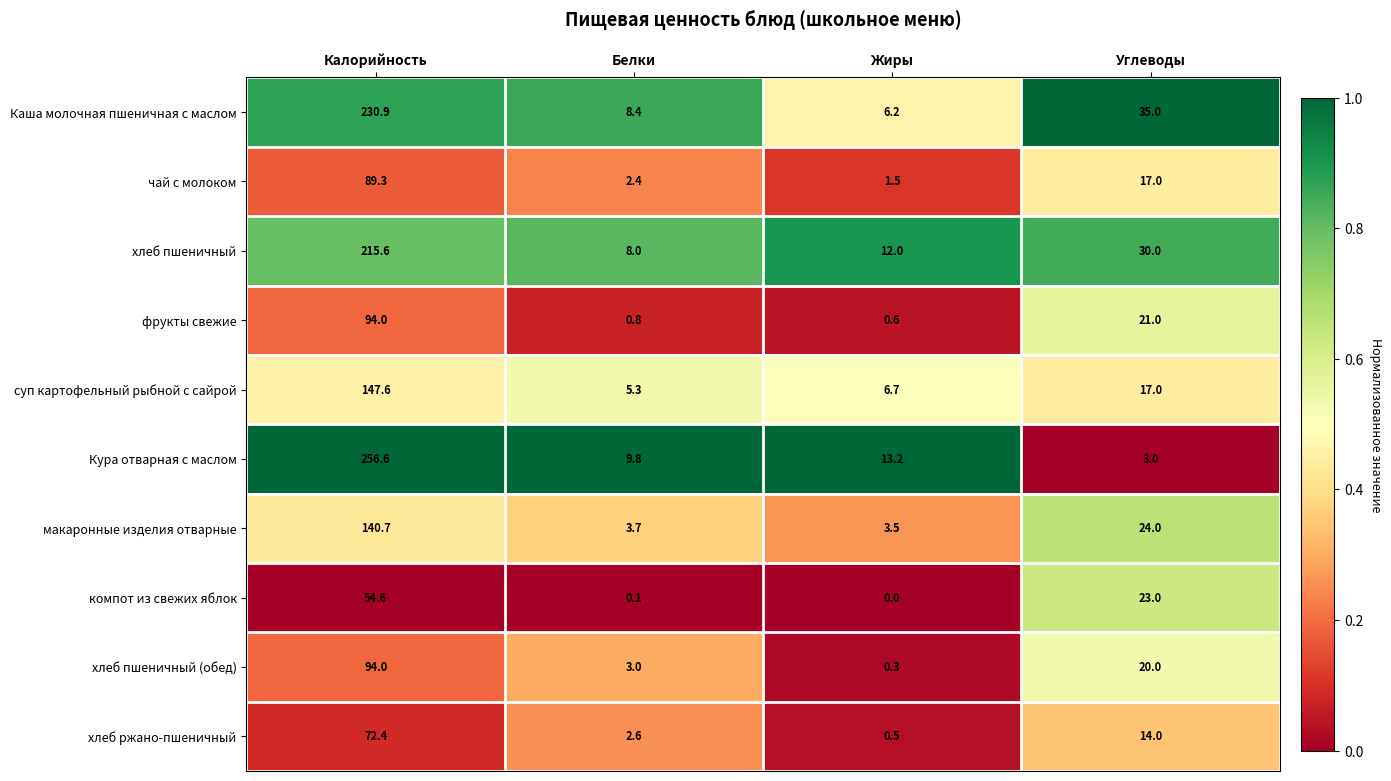

What value does the фрукты свежие series have at Калорийность?

94.0